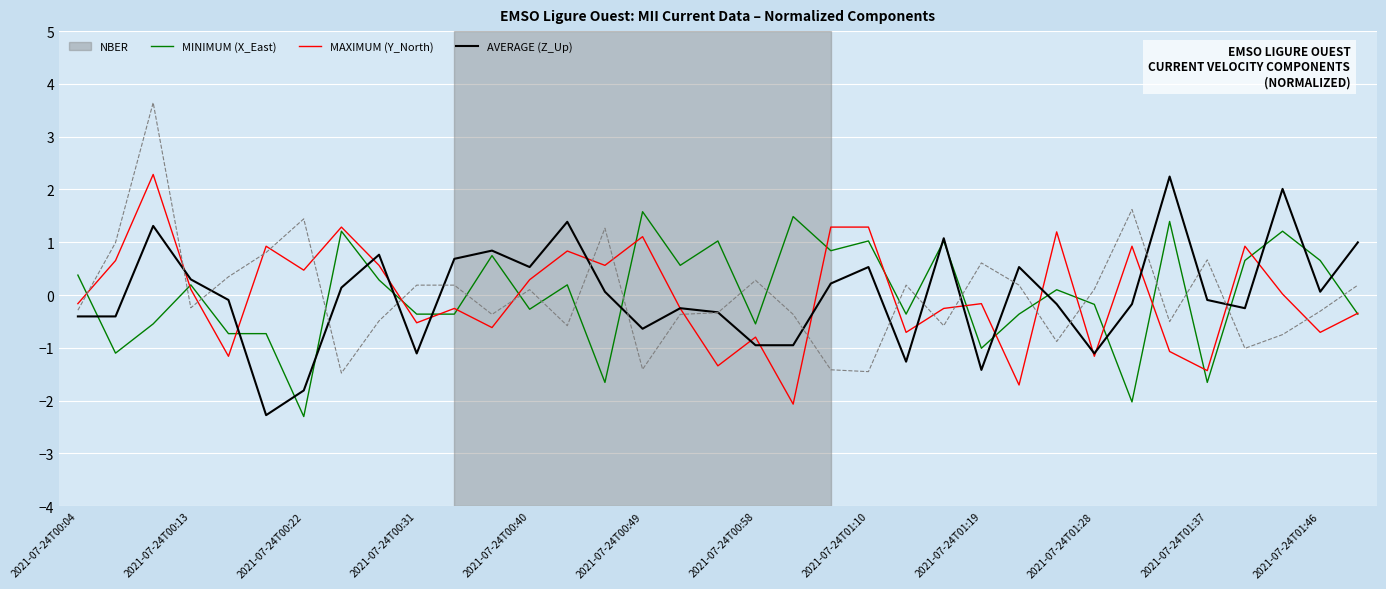

What is the maximum value shown in the chart?

3.6